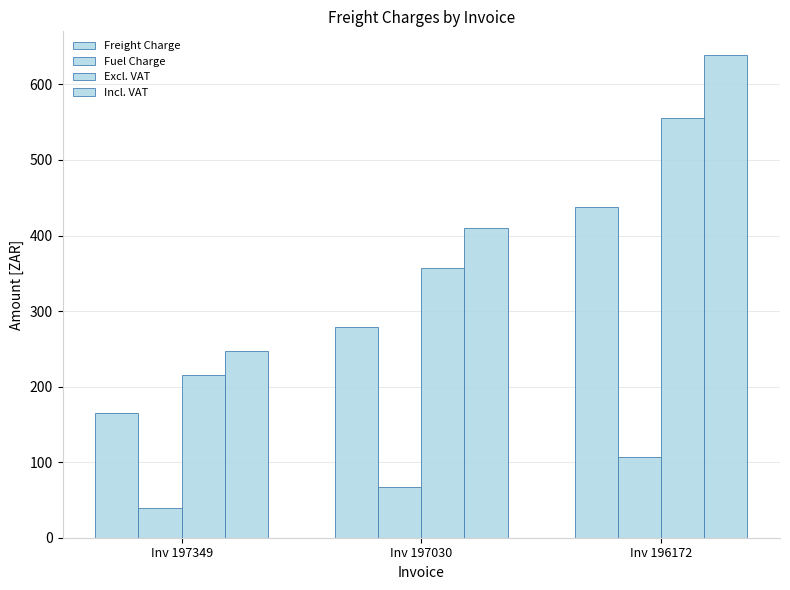

What is the smallest value displayed?

39.8